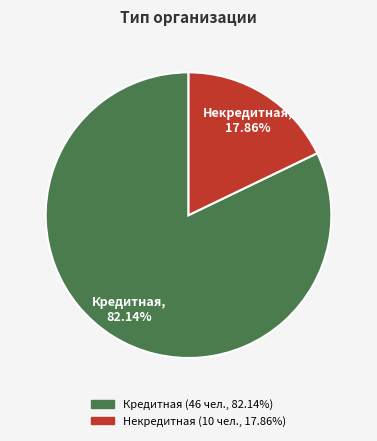

Rank the categories by value from highest to lowest.

Кредитная, Некредитная